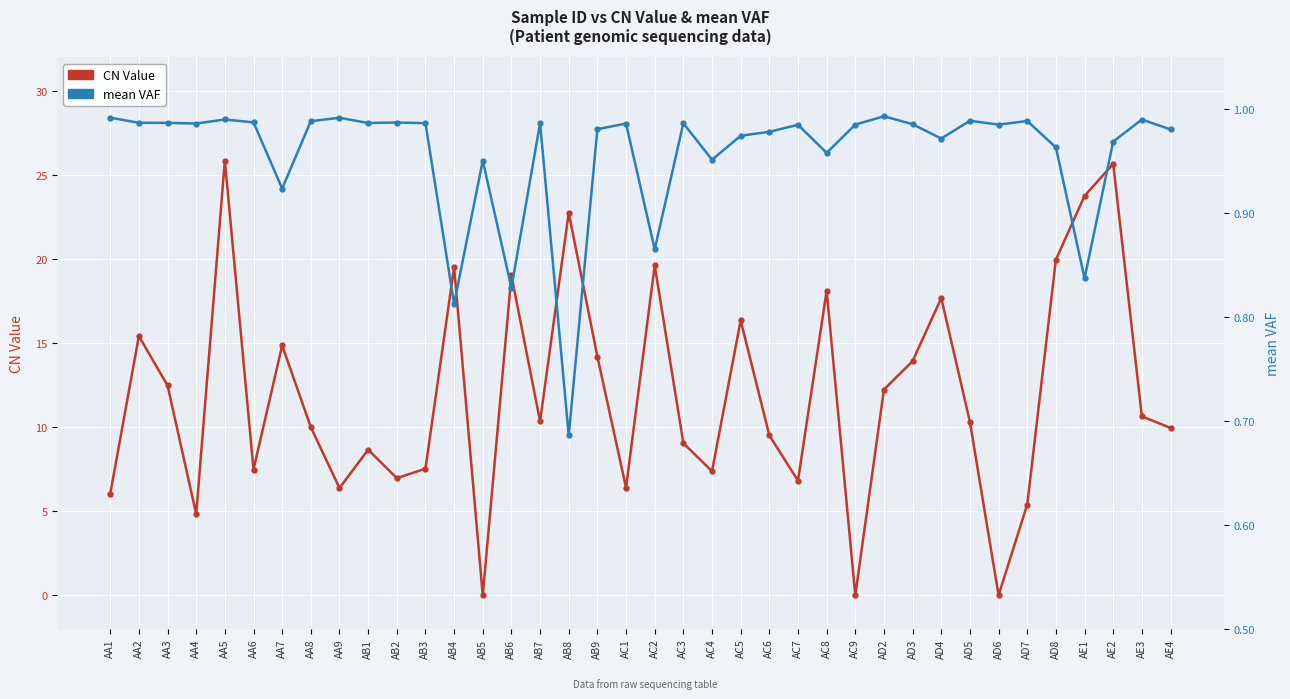

Rank the series by their average value, from lowest to highest.

mean VAF, CN Value